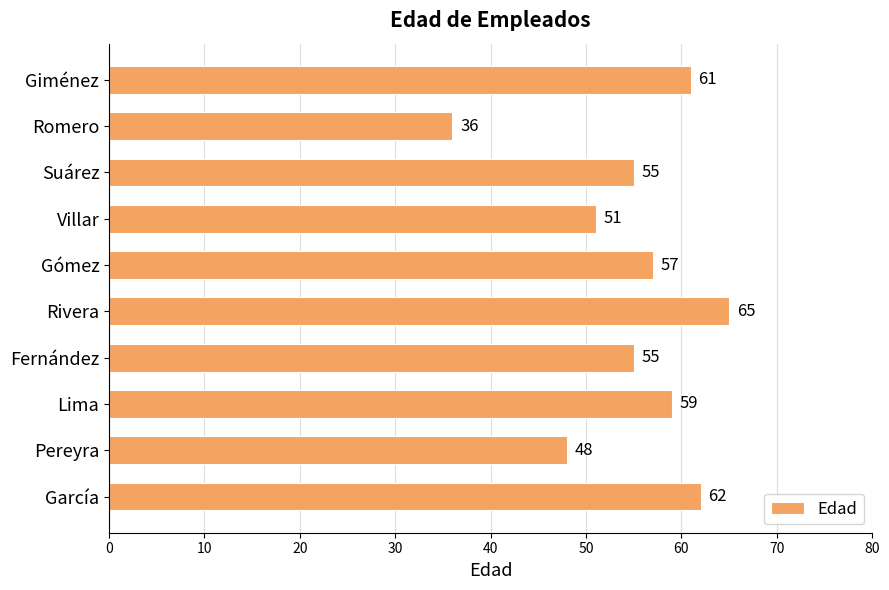

What is the label of the 5th bar from the top?

Gómez